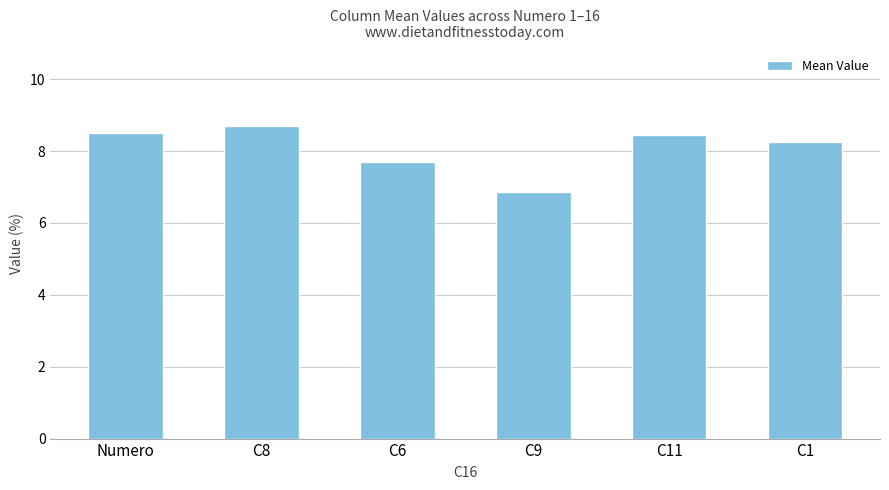

How many distinct data groups are displayed?

1